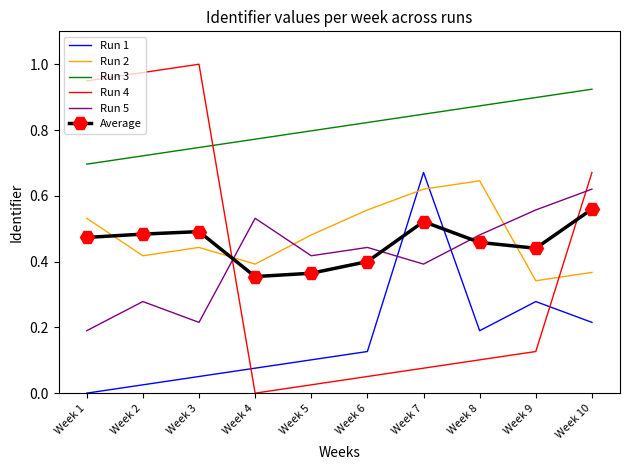

At which label does Run 4 reach its minimum?

Week 4